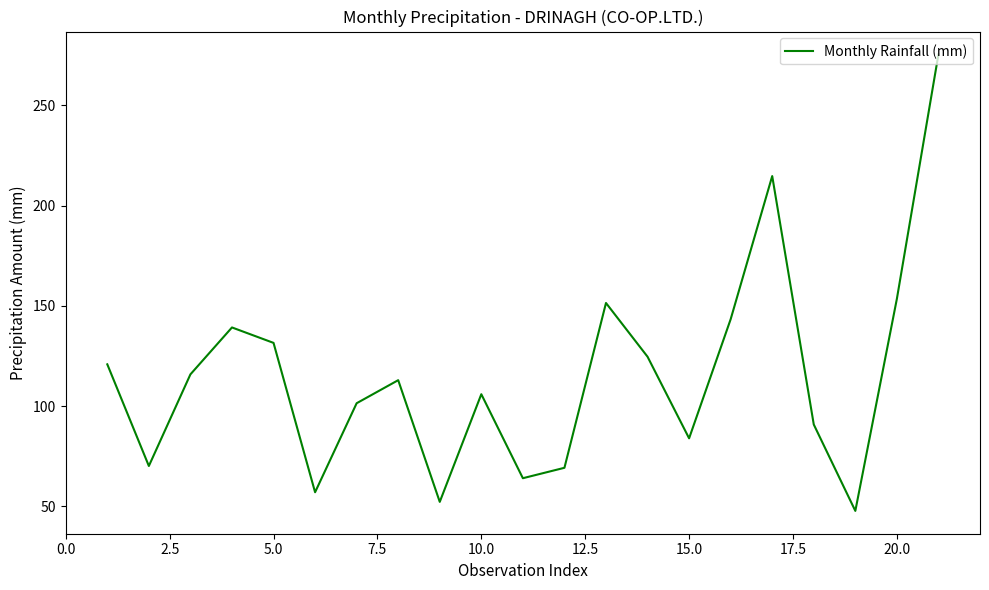

What is the maximum value shown in the chart?

275.4